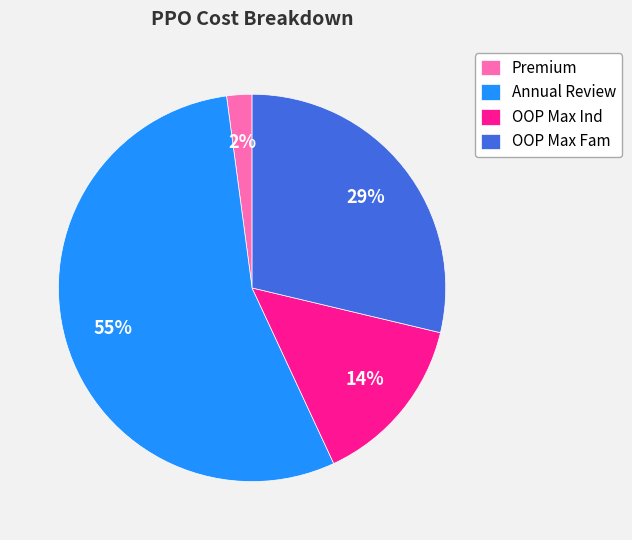

Between OOP Max Ind and OOP Max Fam, which is larger?

OOP Max Fam